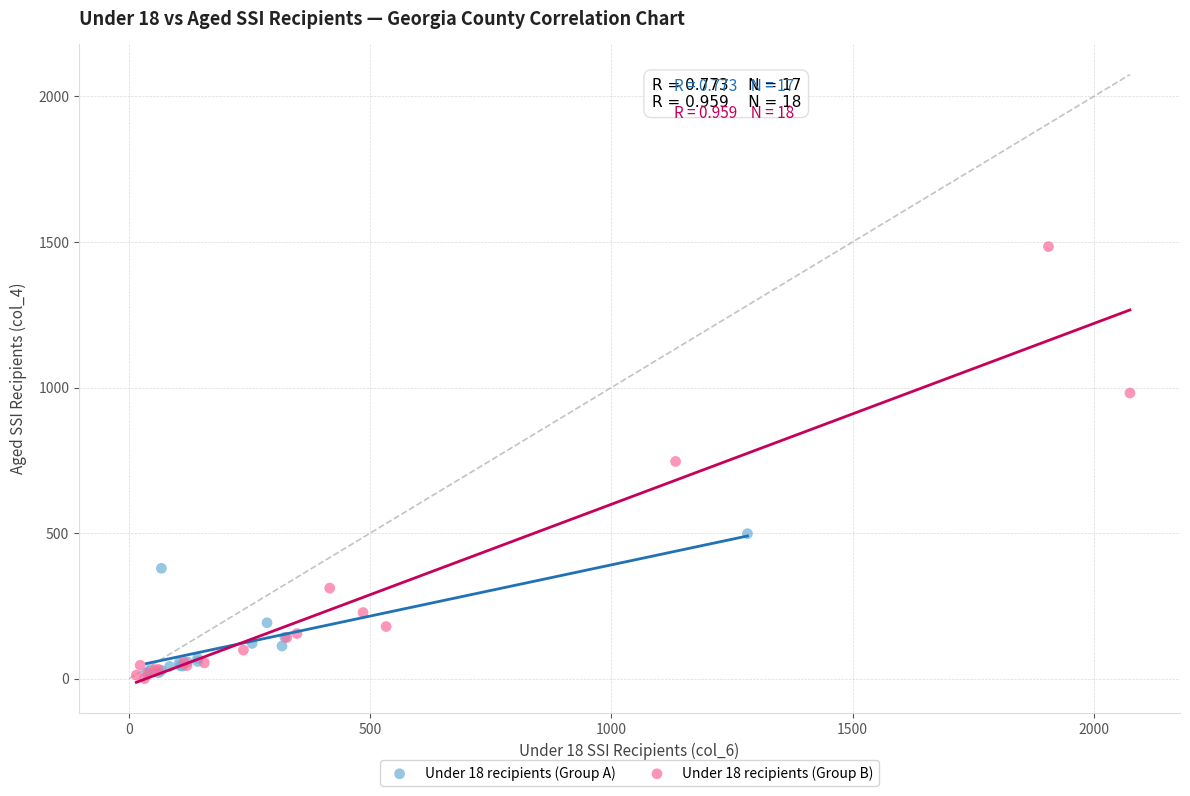

Which series has the widest spread of Y values?

Under 18 recipients (Group B)